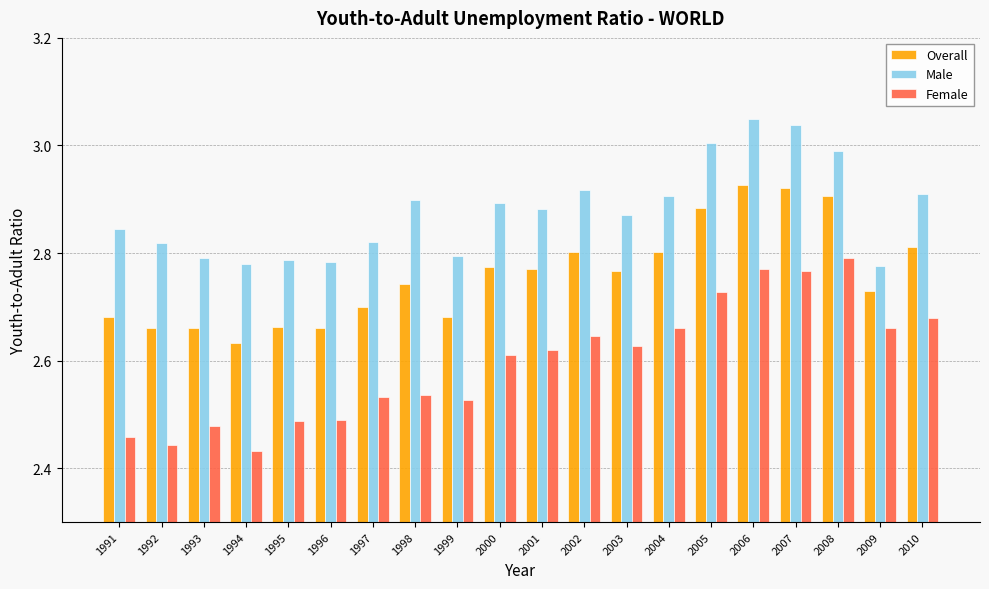

Which label corresponds to the smallest value in the chart?

1994